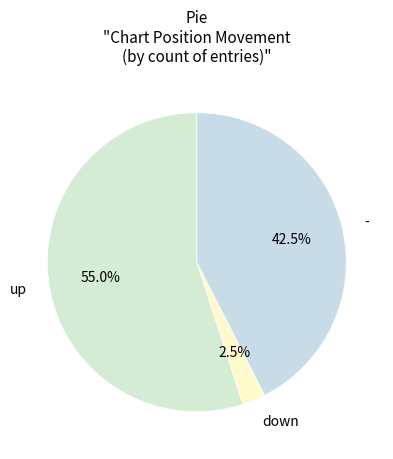

To the nearest percent, what is the average slice percentage?

33%